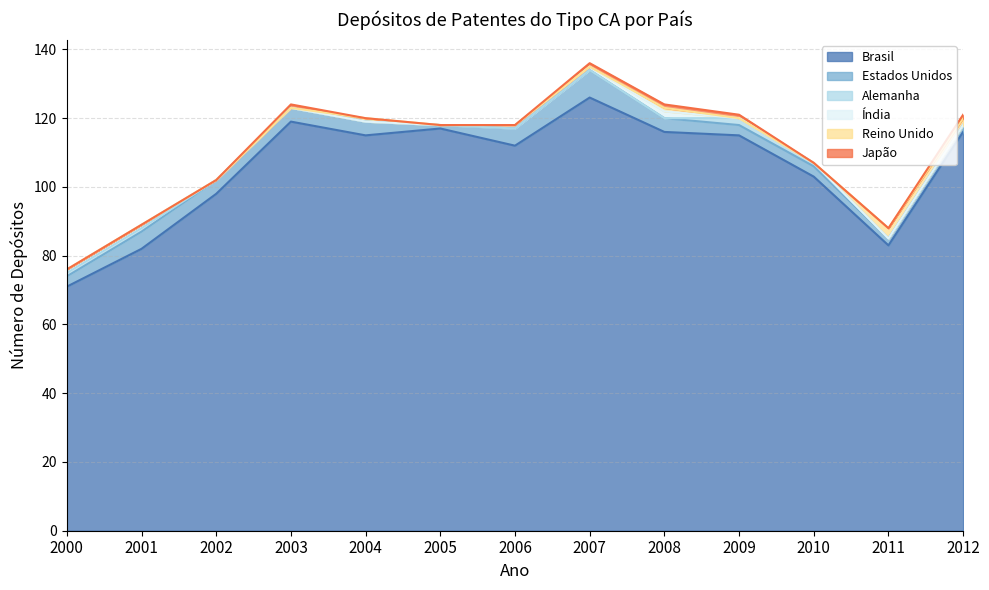

Which series has the largest range (max minus min)?

Brasil